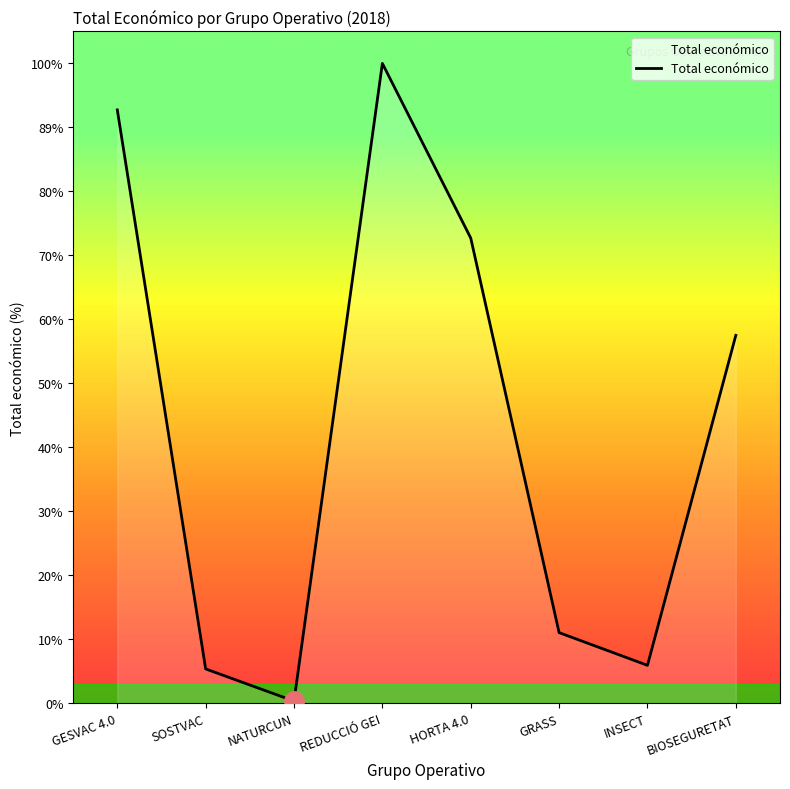

Does the chart have visible grid lines?

No